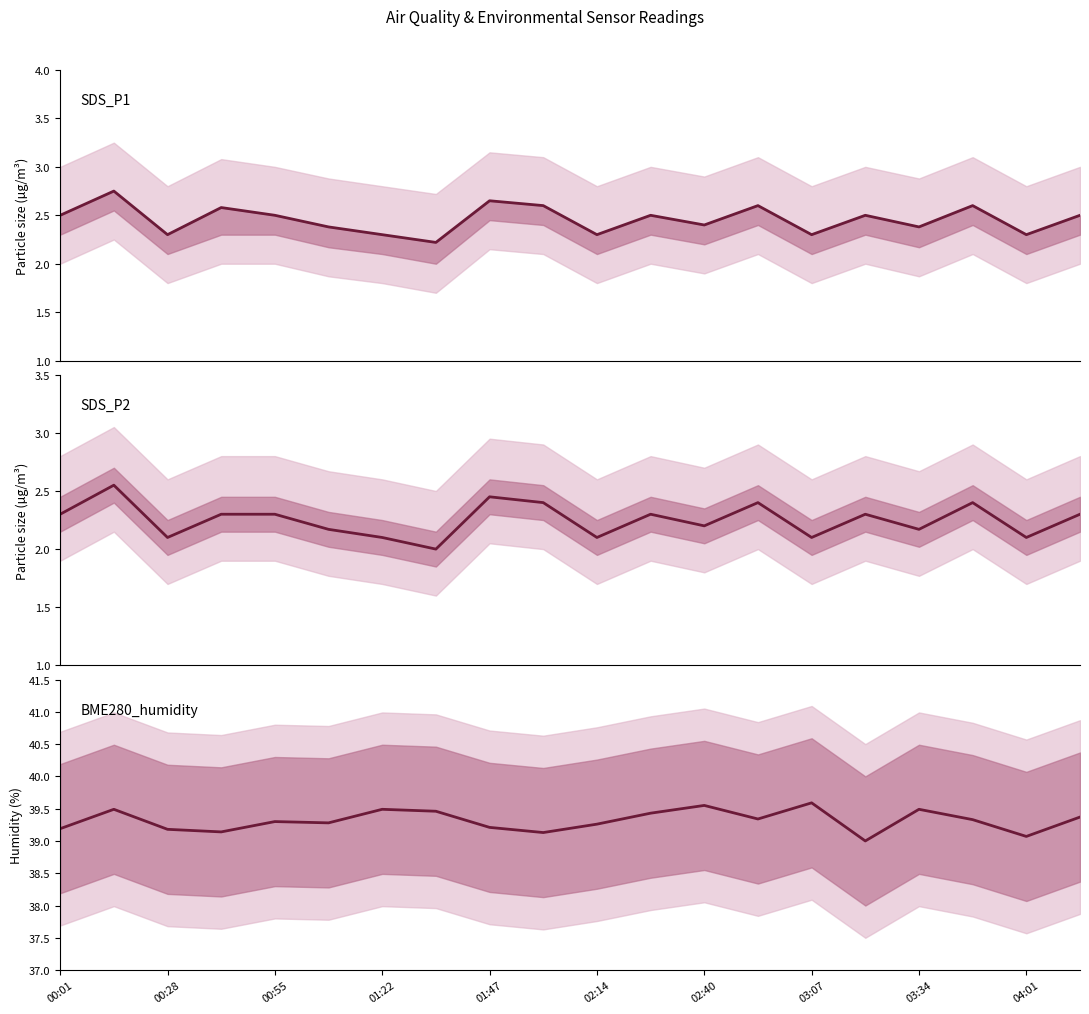

True or false: SDS_P1 and SDS_P2 intersect in this chart.

False